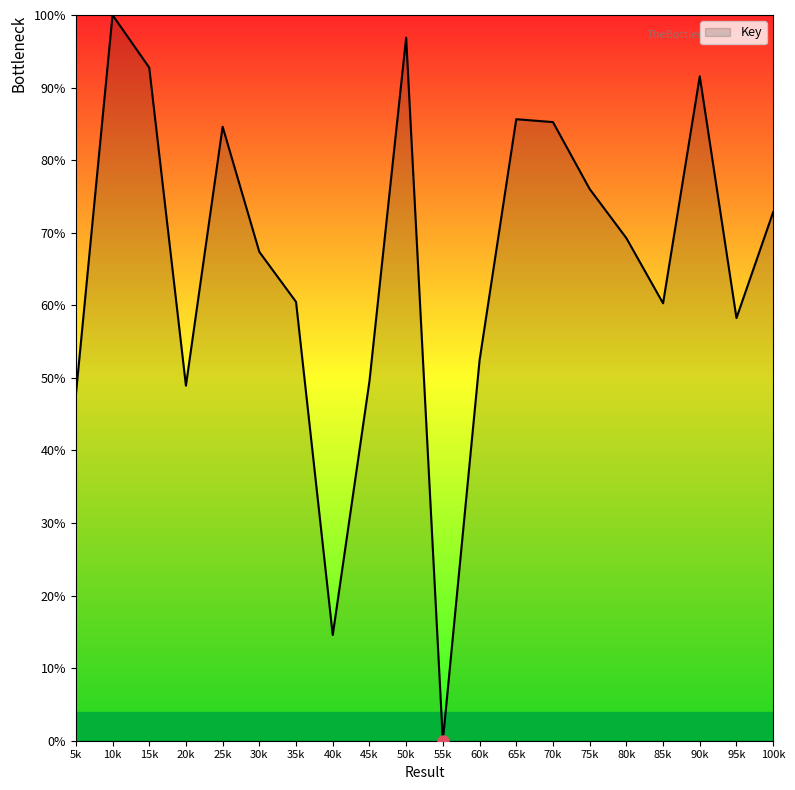

How many positive values are there?

19